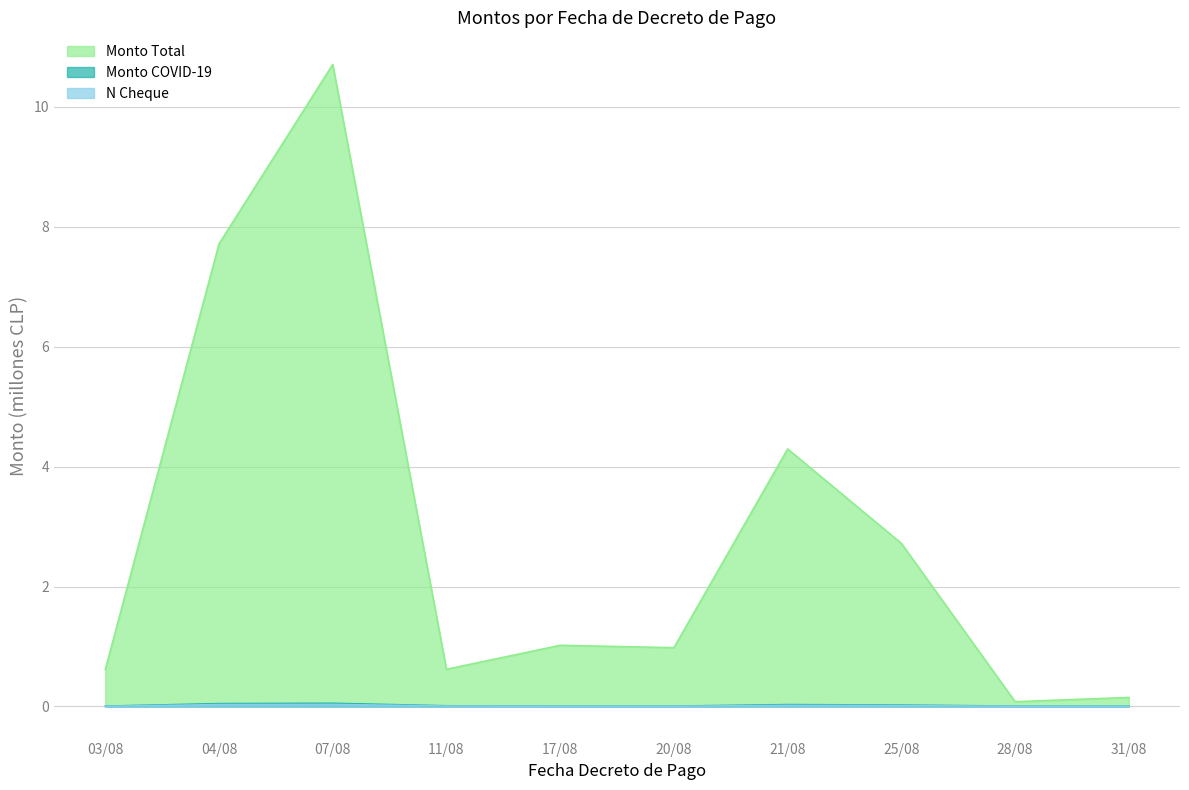

True or false: Monto COVID-19 and Monto Total cross at least once.

False